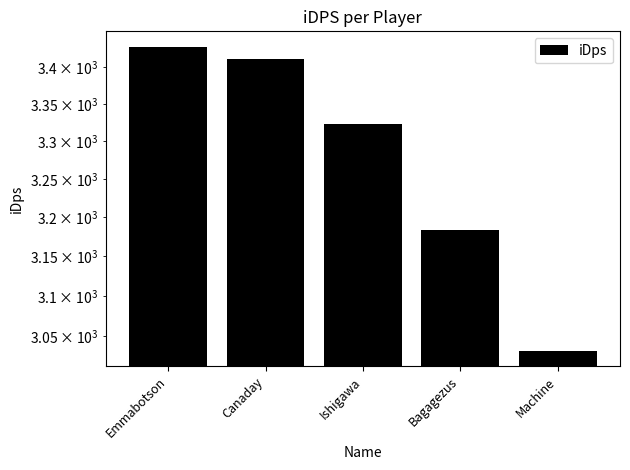

What is the difference between the values at Bagagezus and Ishigawa?

140.0